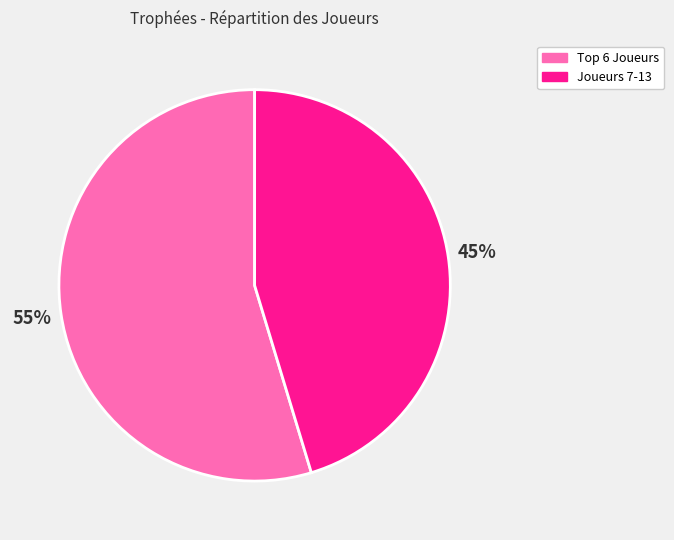

To the nearest percent, what is the average slice percentage?

50%